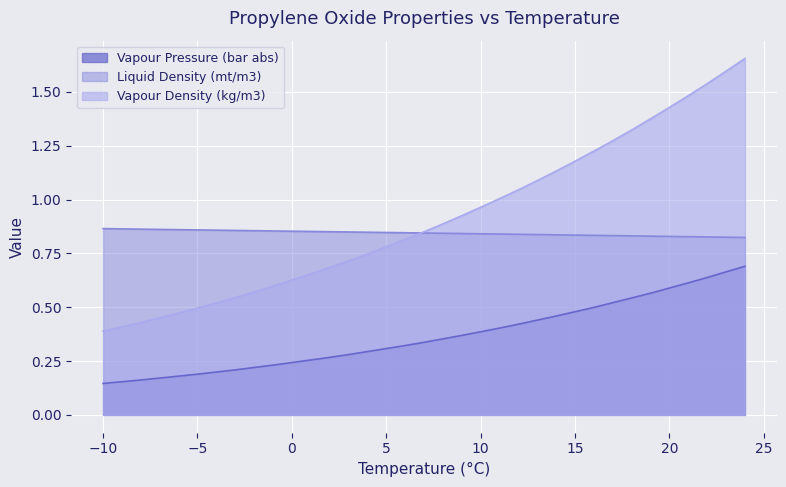

What is the highest value of the Liquid Density (mt/m3) series?

0.9